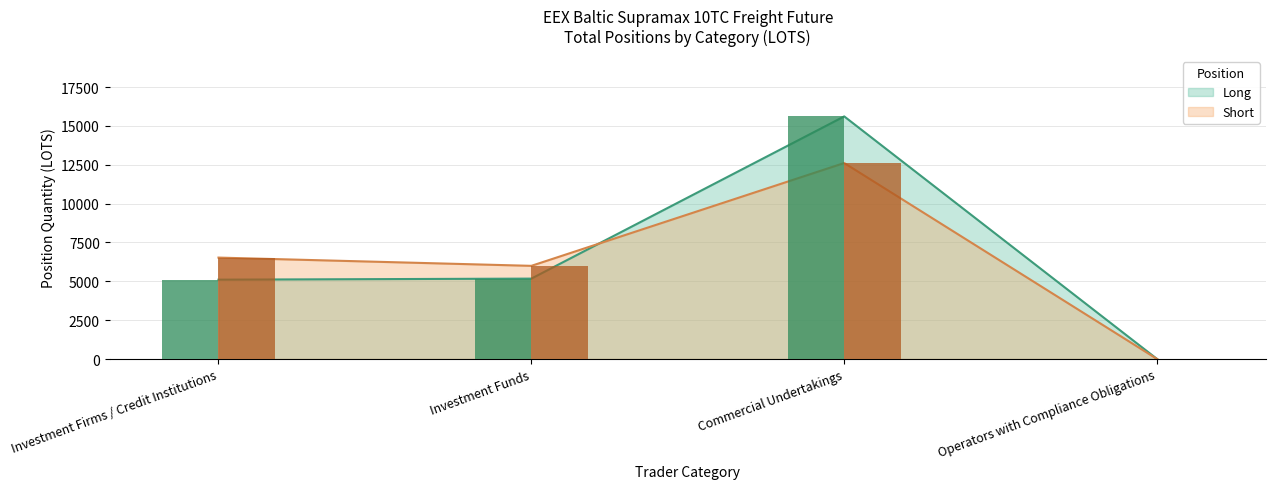

What are all the series names shown in the legend?

Long, Short